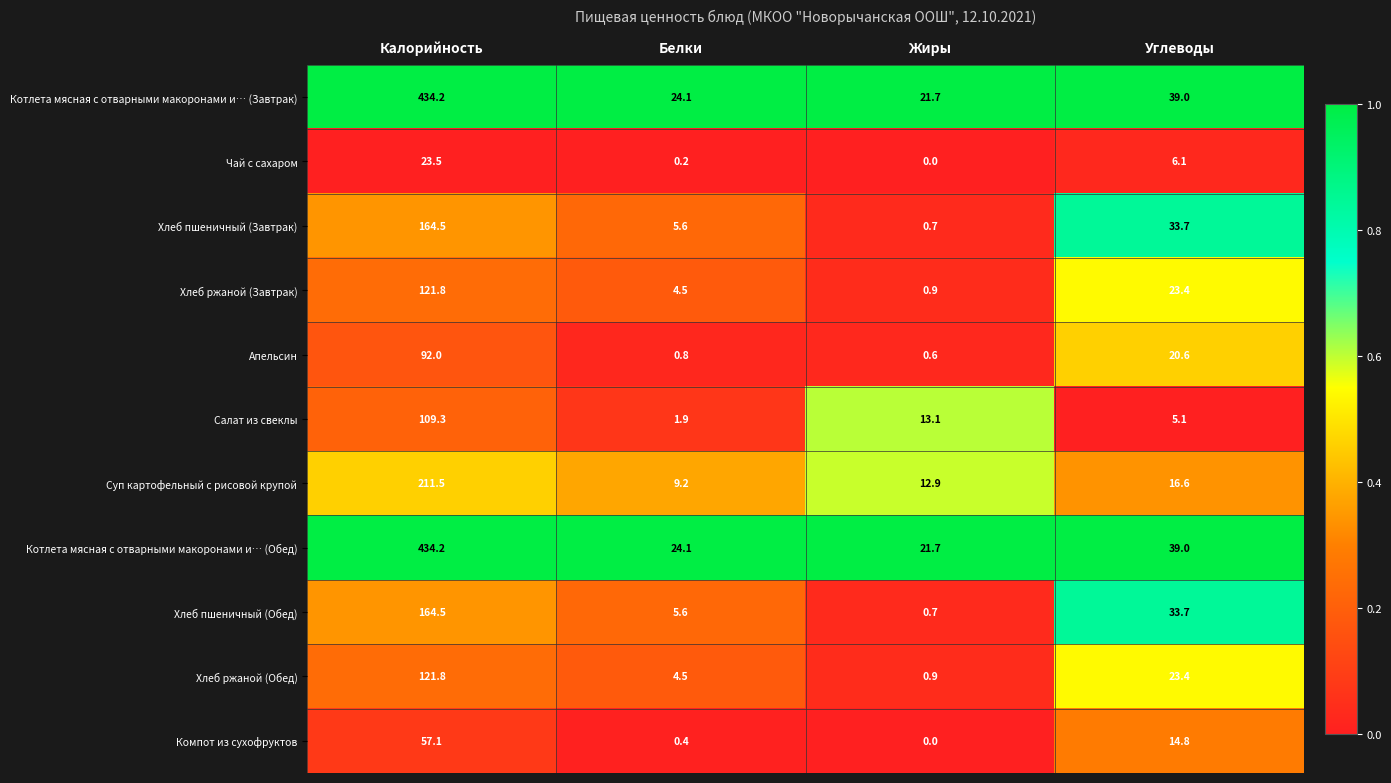

What is the total value across all series at Жиры?

73.2